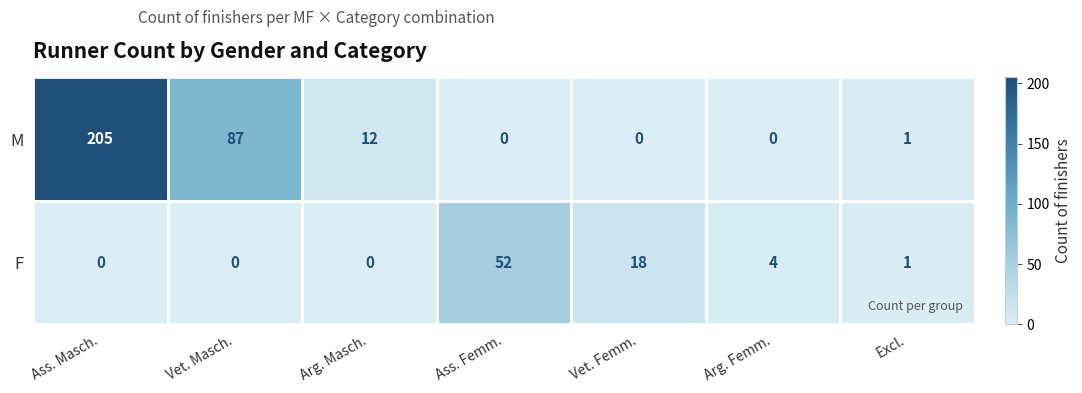

Where does the M series first go above 1?

Ass. Masch.